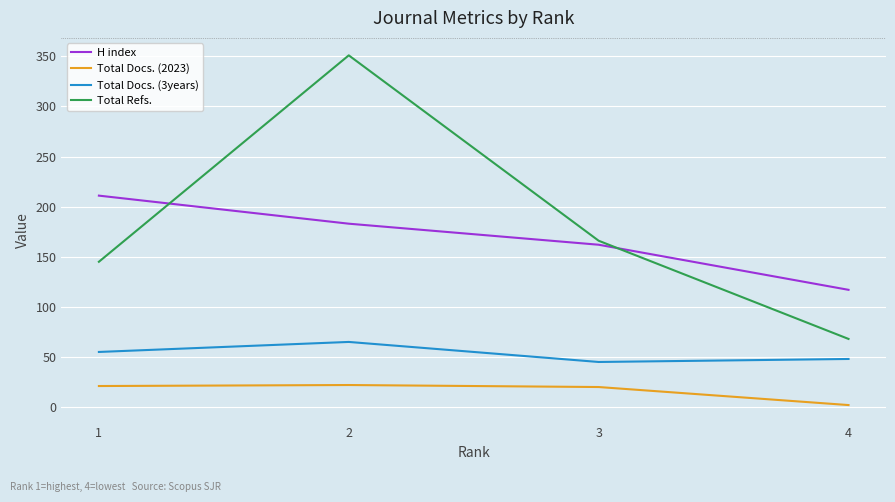

Is the value of Total Refs. at 3 greater than the value of H index at 2?

No